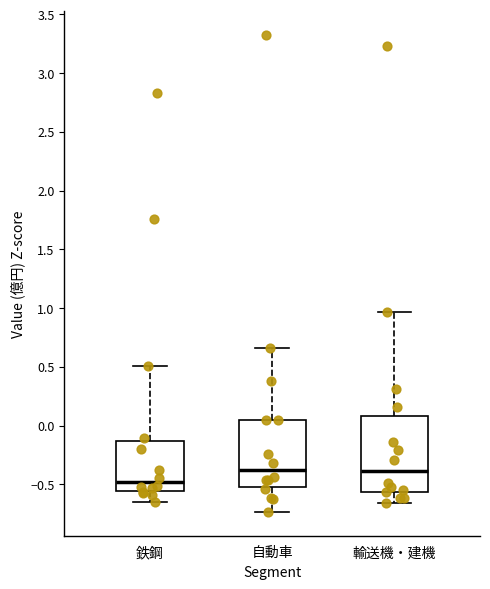

Reading left to right, read every box against the y-axis: the position of its median line, the range the box covers, and the ends of its whiskers. The values are not printed on the chart, so give them approximately, as read against the axis.

鉄鋼: median -0.50, box -0.55 to -0.15, whiskers -0.65 to 0.50
自動車: median -0.40, box -0.50 to 0.05, whiskers -0.75 to 0.65
輸送機・建機: median -0.40, box -0.55 to 0.10, whiskers -0.65 to 0.95